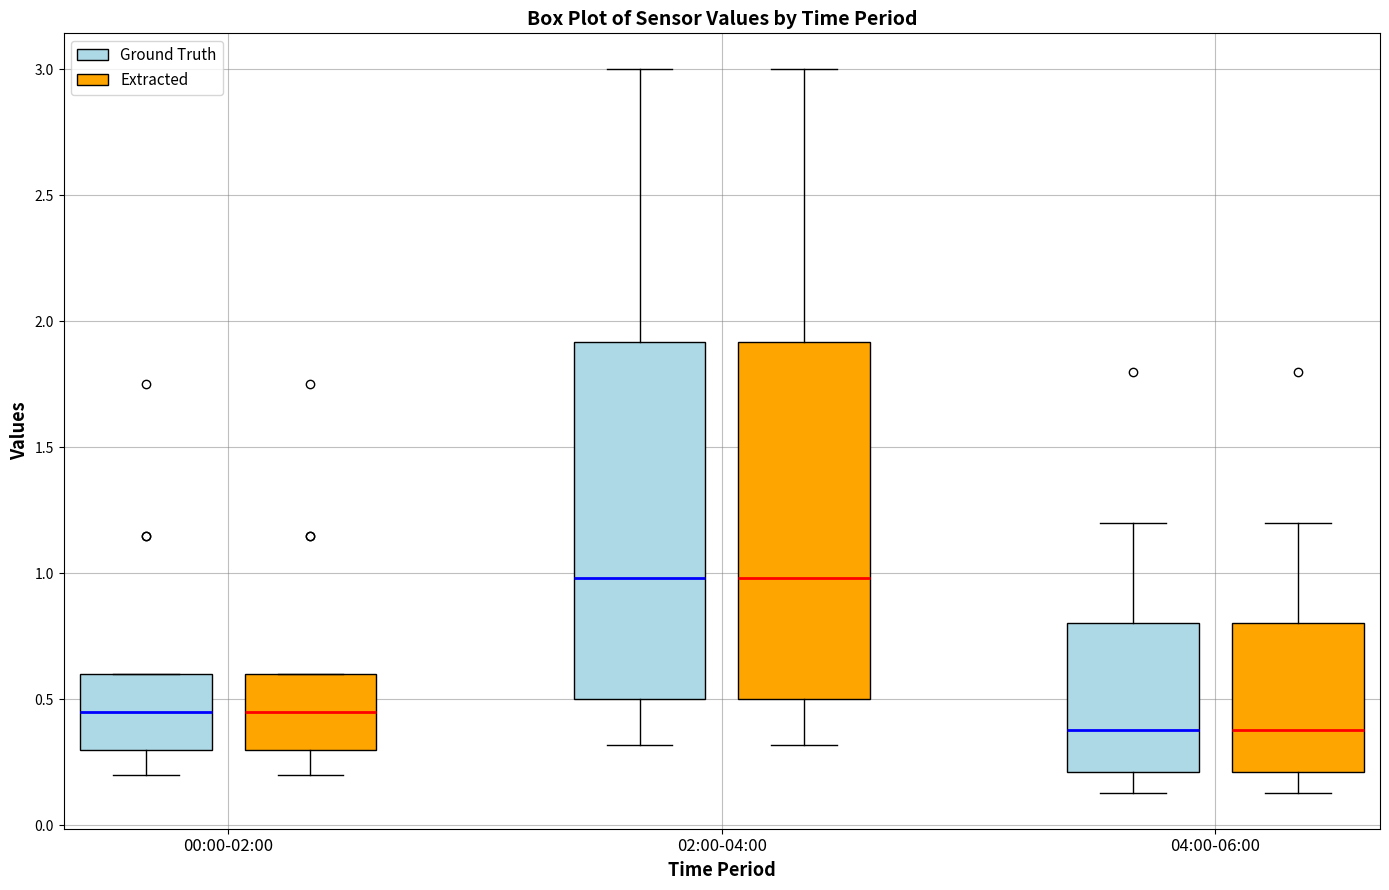

Reading left to right, transcribe this box plot: for each box, give where its median line is, the range the box spans, and where its two whiskers end, as read against the y-axis. The values are not printed on the chart, so give them approximately, as read against the axis.

00:00-02:00 (Ground Truth): median 0.45, box 0.30 to 0.60, whiskers 0.20 to 0.60
00:00-02:00 (Extracted): median 0.45, box 0.30 to 0.60, whiskers 0.20 to 0.60
02:00-04:00 (Ground Truth): median 1.00, box 0.50 to 1.90, whiskers 0.30 to 3.00
02:00-04:00 (Extracted): median 1.00, box 0.50 to 1.90, whiskers 0.30 to 3.00
04:00-06:00 (Ground Truth): median 0.40, box 0.20 to 0.80, whiskers 0.15 to 1.20
04:00-06:00 (Extracted): median 0.40, box 0.20 to 0.80, whiskers 0.15 to 1.20